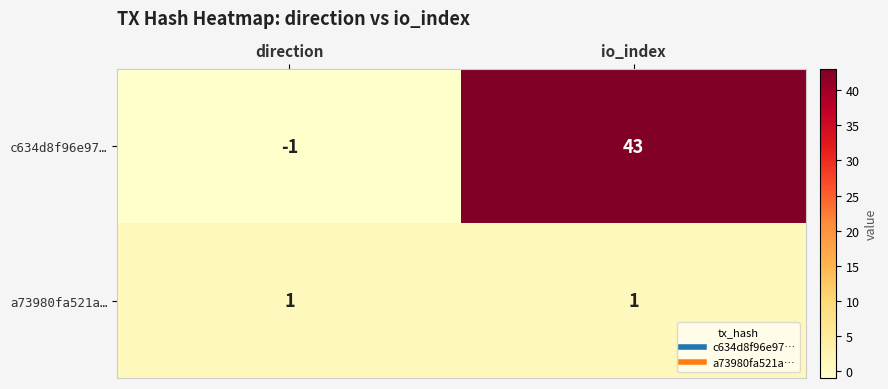

At which label does c634d8f96e97… reach its peak?

io_index